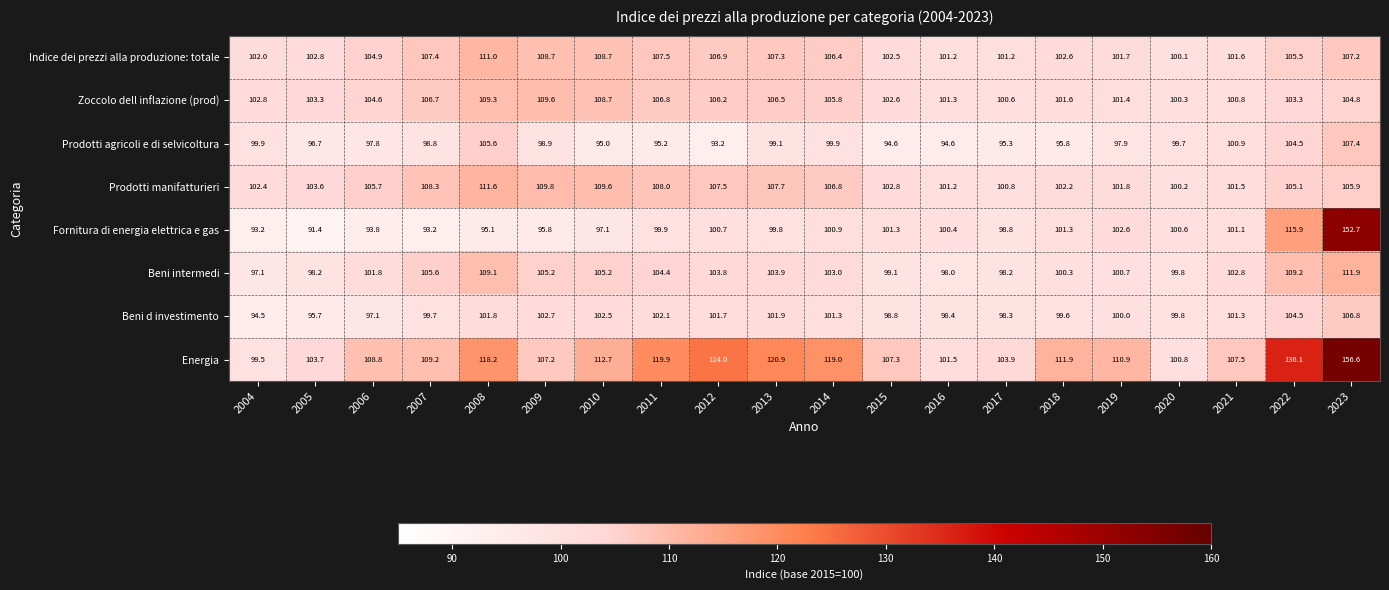

What is the maximum value shown in the chart?

156.6